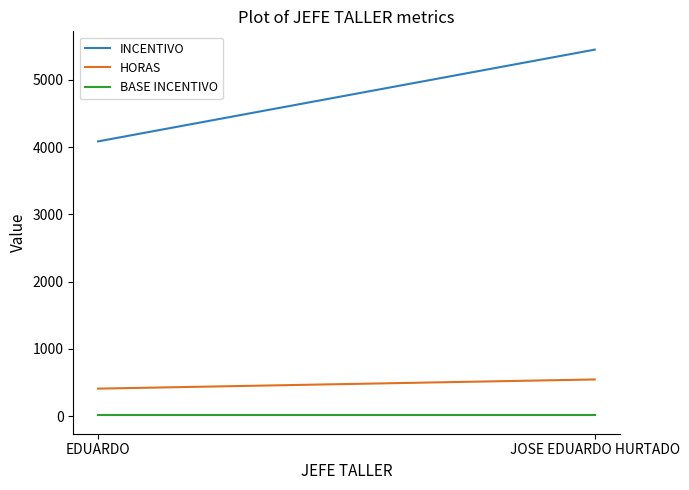

True or false: HORAS has a value of 878.7 at JOSE EDUARDO HURTADO.

False